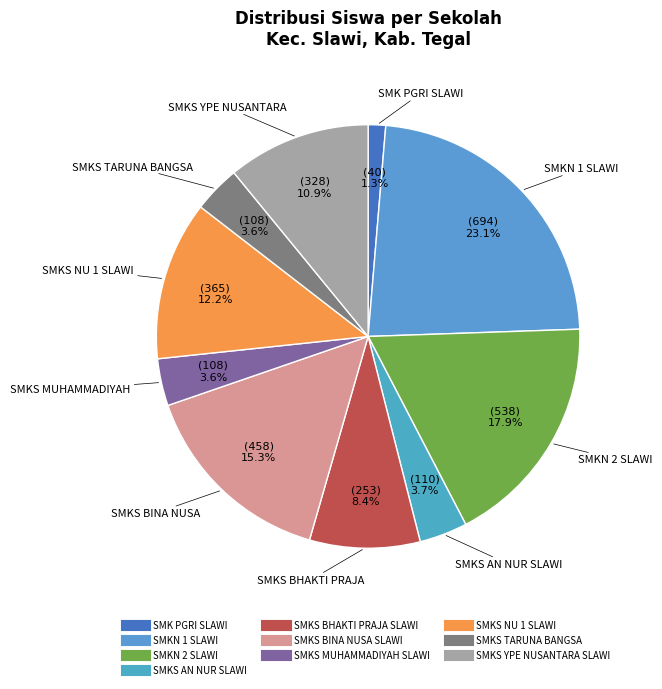

Is it true that SMKS YPE NUSANTARA SLAWI is 11% of the pie?

True